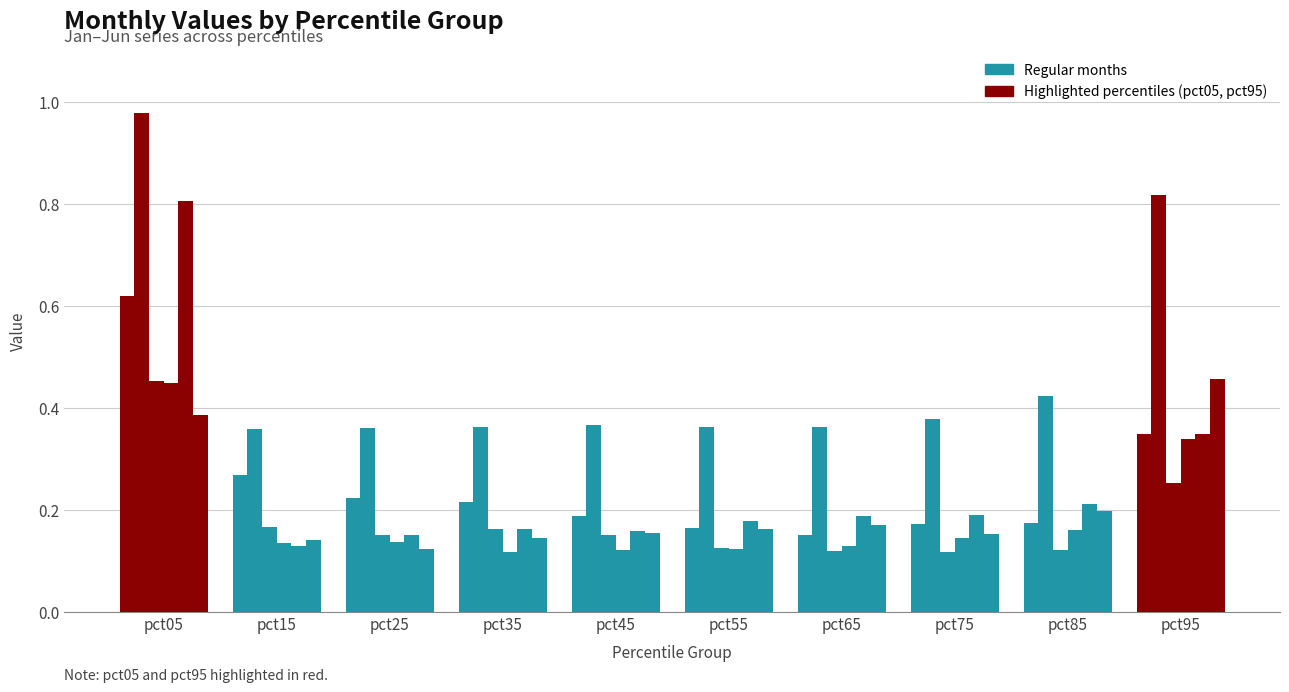

What is the smallest value displayed?

0.1